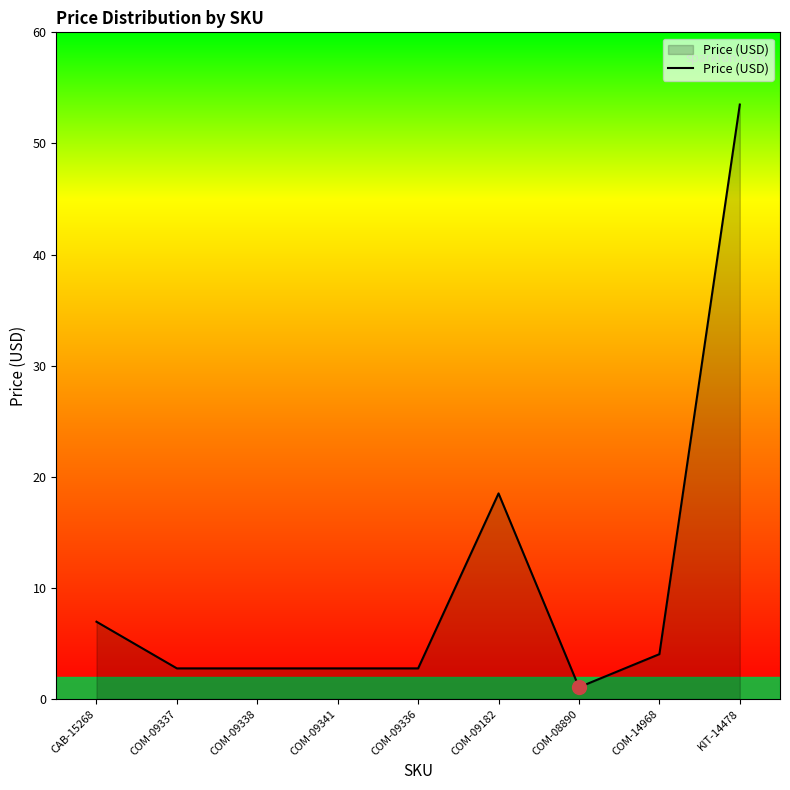

The chart shows a value of 10.0 at CAB-15268. True or false?

False